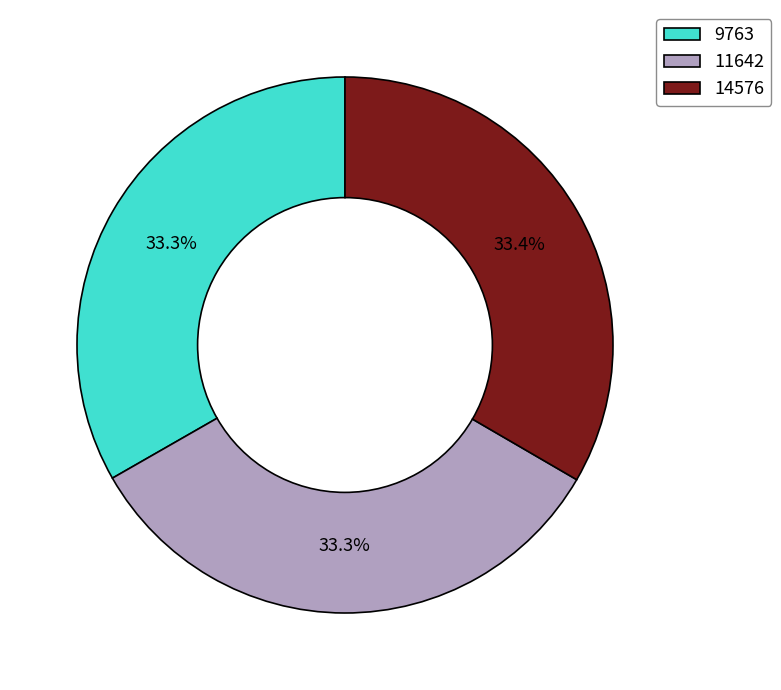

What is the total percentage of 9763 and 14576?

66.7%